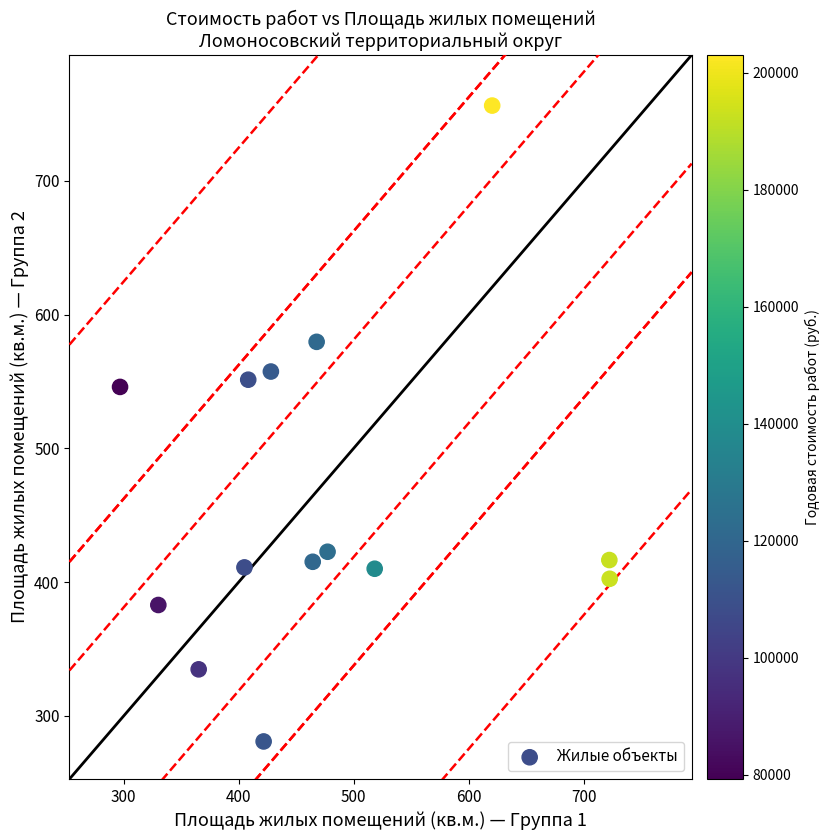

What is the range of X values (max minus min)?

425.9